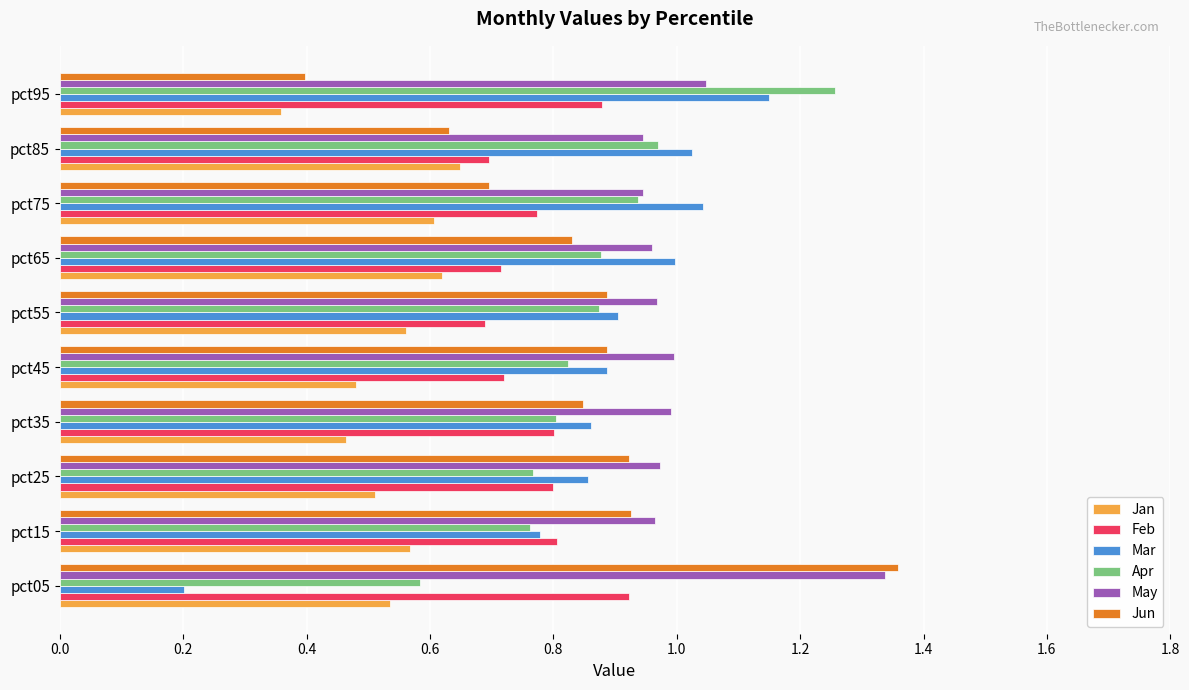

The Apr series shows 0.9 at pct75. True or false?

True